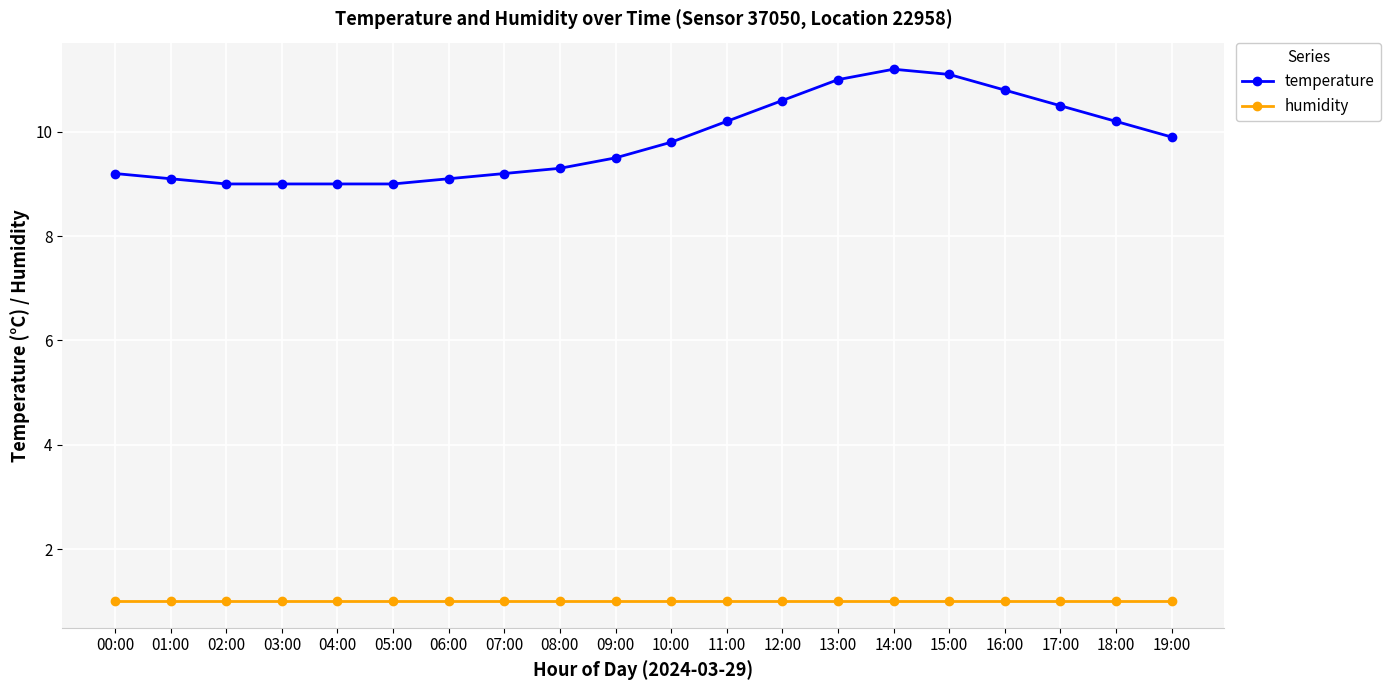

What is the average value of the humidity series?

1.0